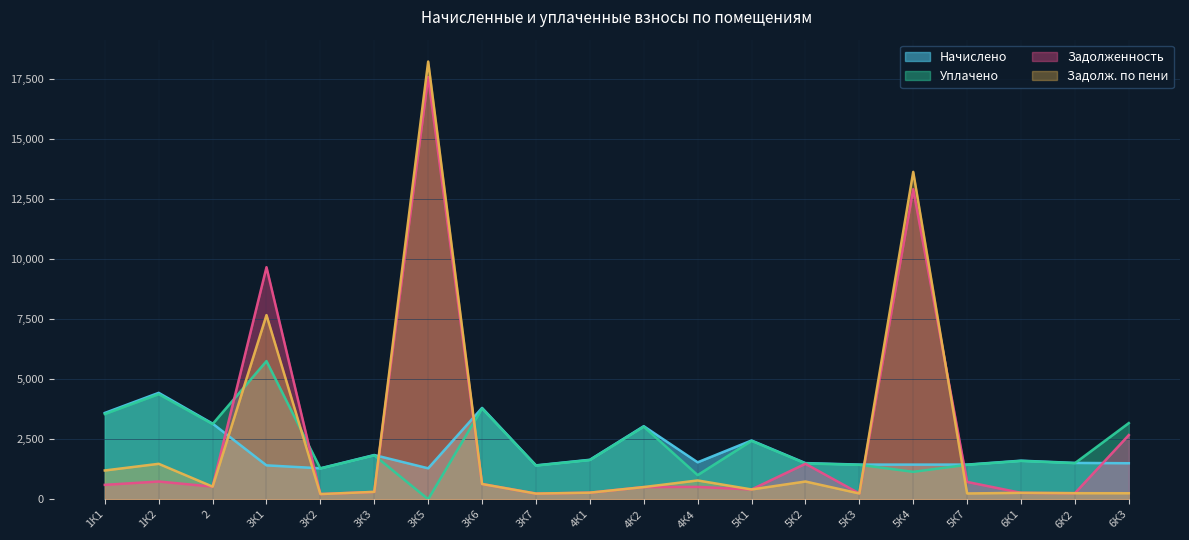

What are all the series names shown in the legend?

Начислено, Уплачено, Задолженность, Задолж. по пени